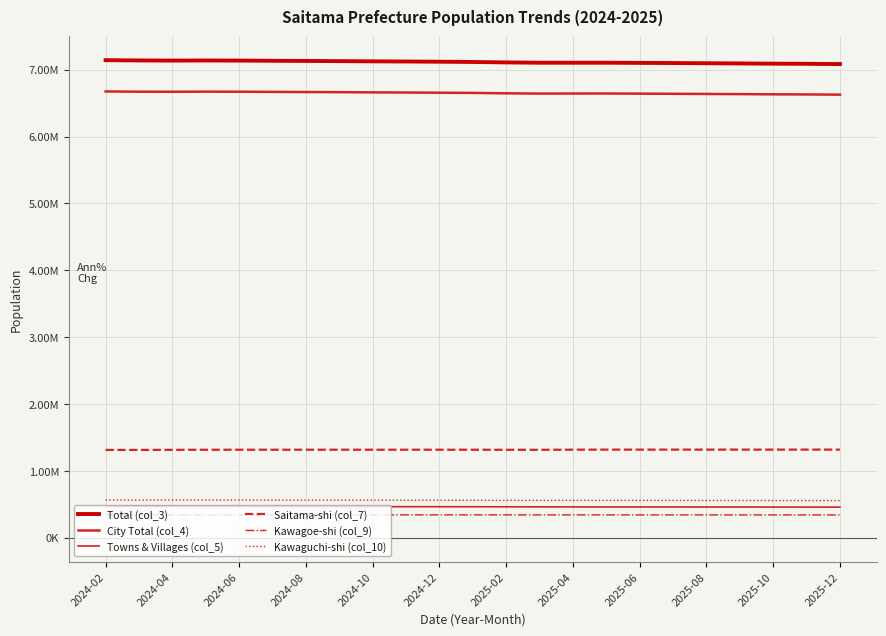

Which series has the largest range (max minus min)?

Total (col_3)